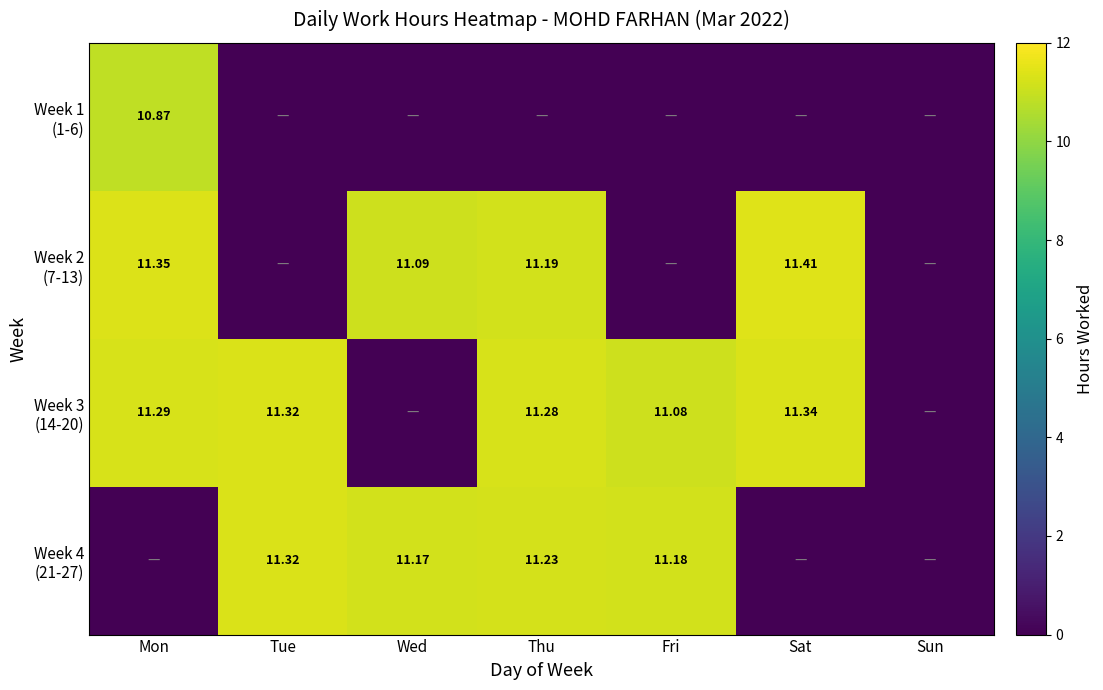

At Mon, list the series in order from smallest to largest.

Week 4 (21-27), Week 1 (1-6), Week 3 (14-20), Week 2 (7-13)